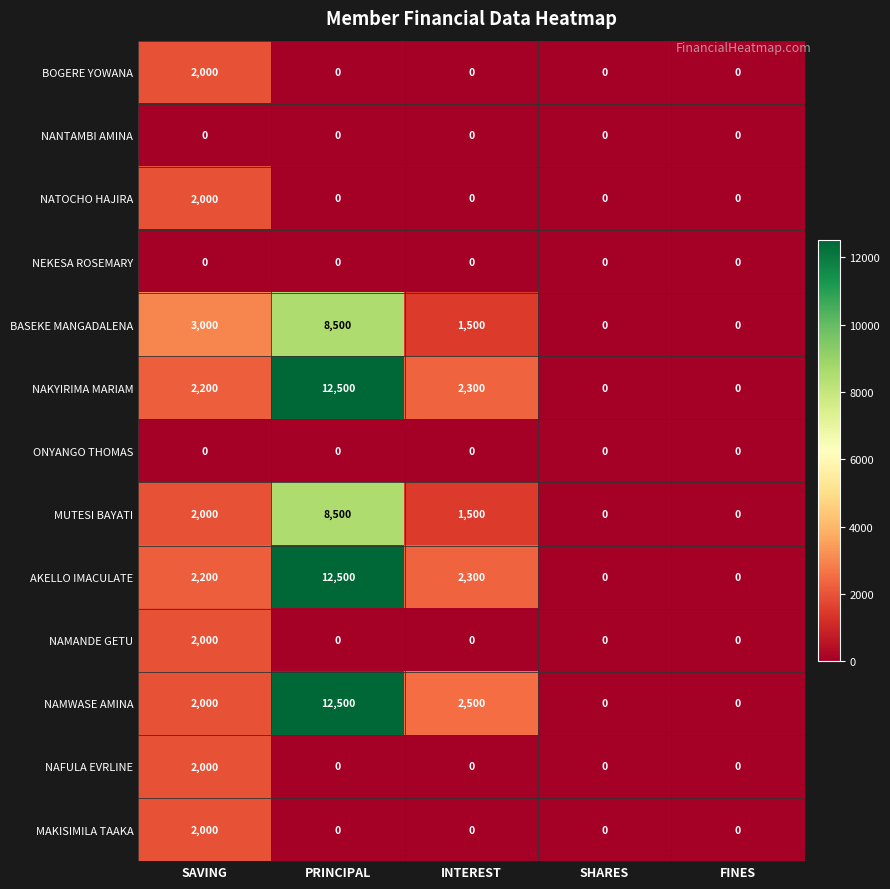

What is the difference between the highest and lowest values at INTEREST?

2500